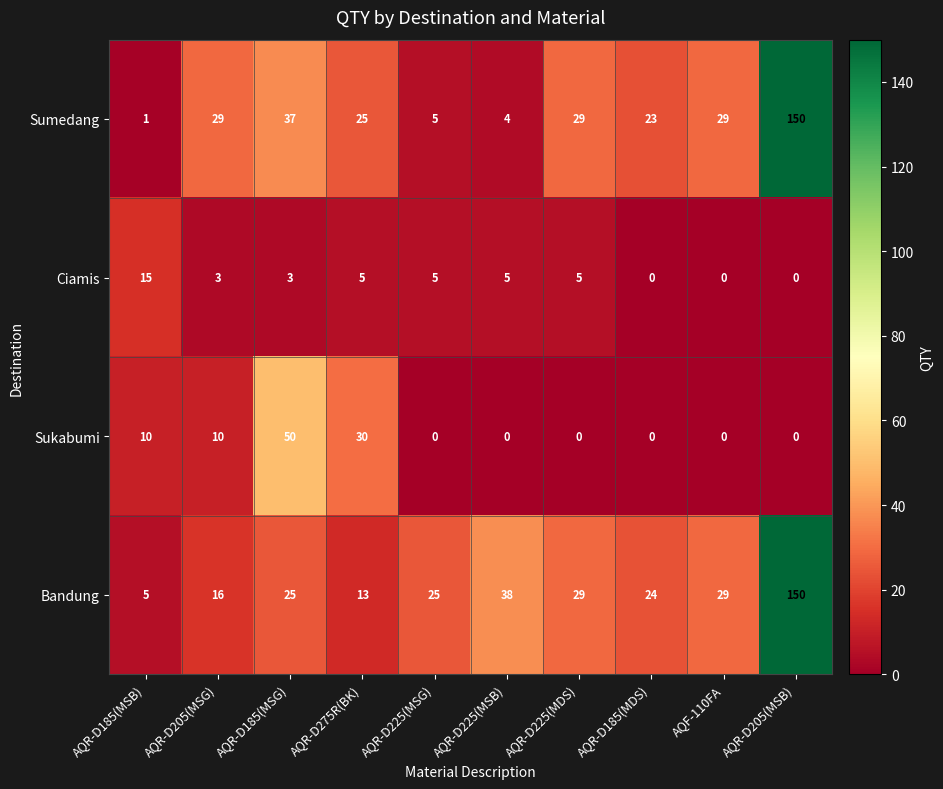

Where is Bandung nearest to the value 77?

AQR-D225(MSB)